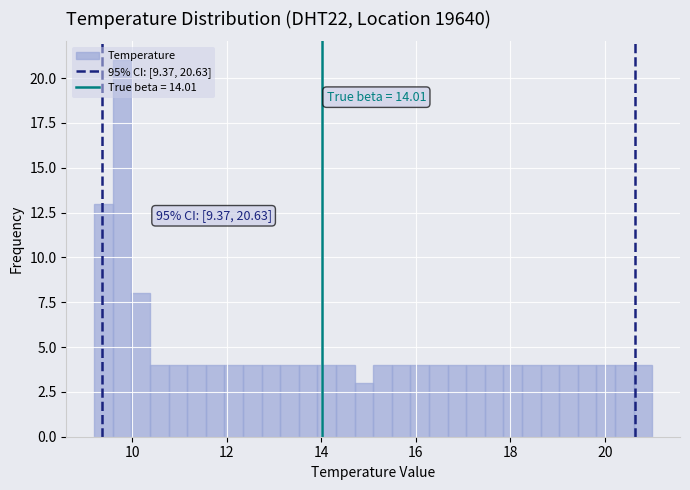

Around what value on the x-axis is the tallest bar? Give the approximate position of its centre, as read against the axis.

9.8